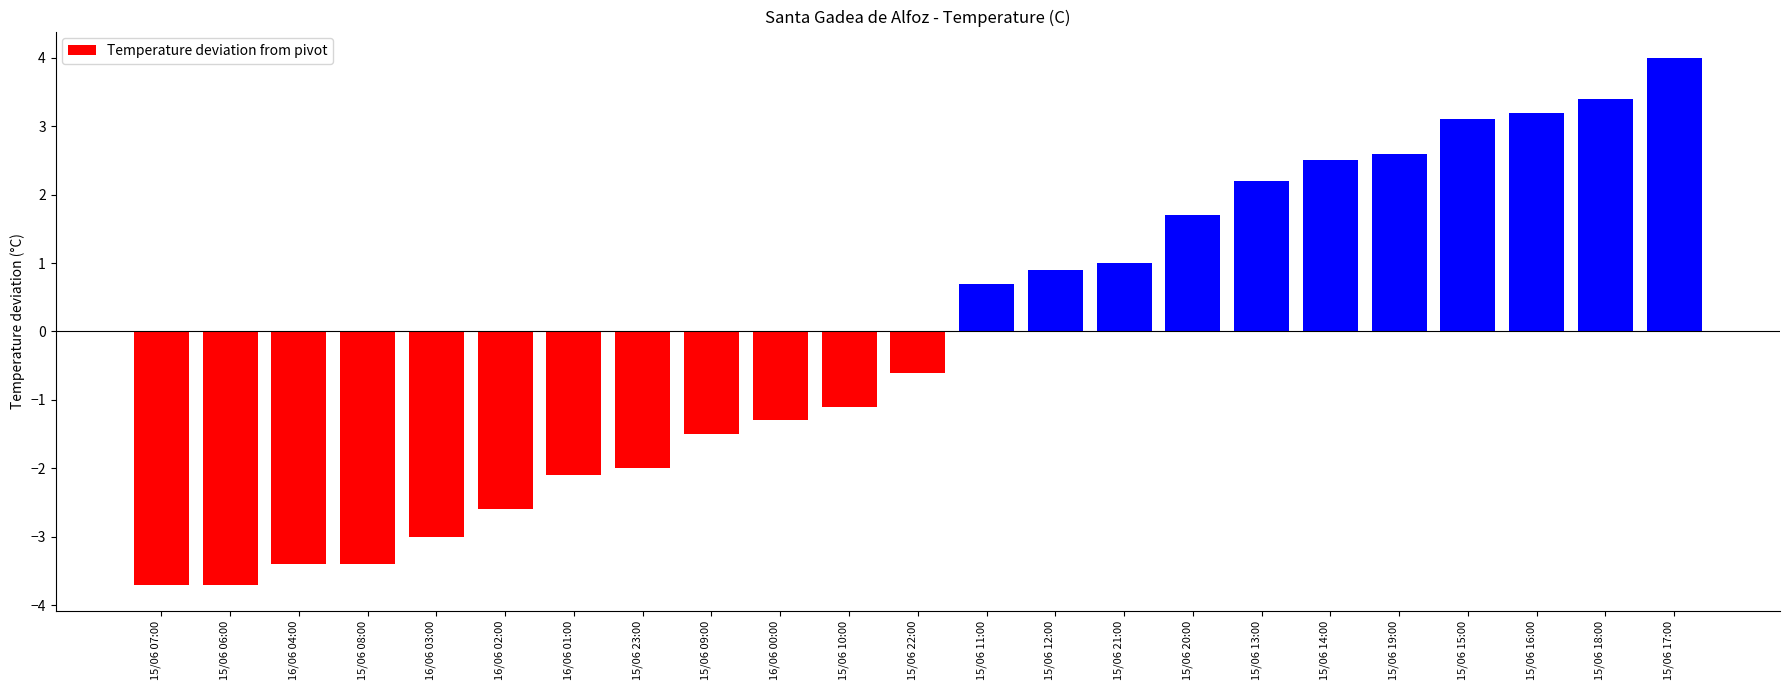

What is the difference between the maximum and minimum values?

7.7